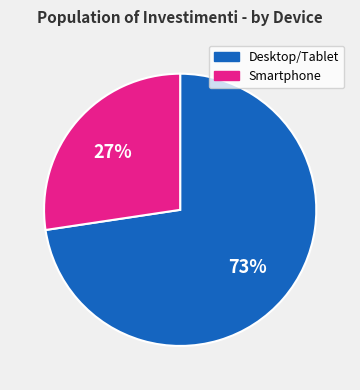

How many slices are in this pie chart?

2